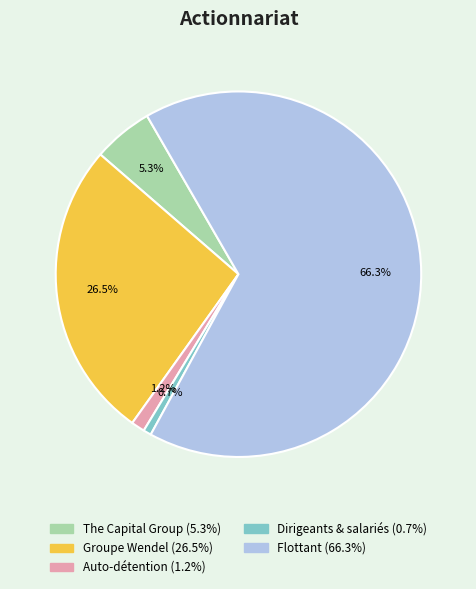

Which has a higher value, Flottant or Auto-détention?

Flottant